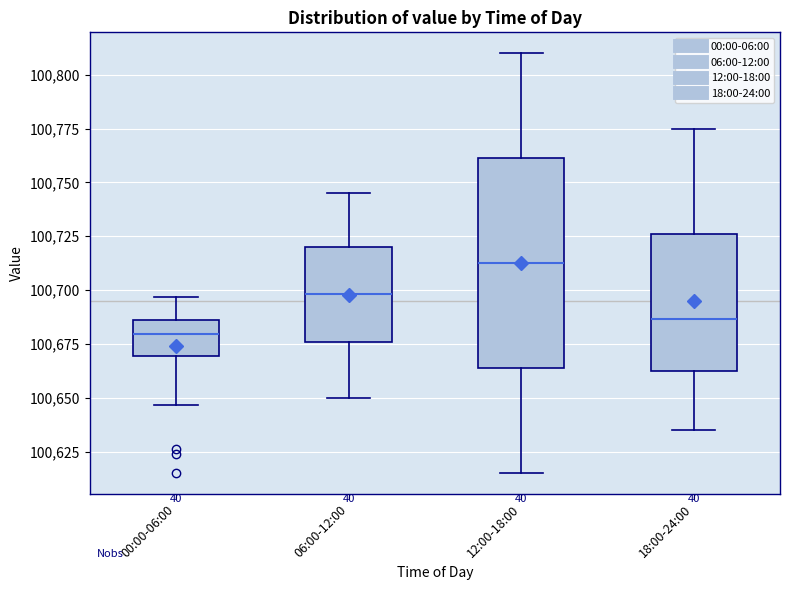

Which box is the tallest, from its lower edge to its upper edge?

12:00-18:00